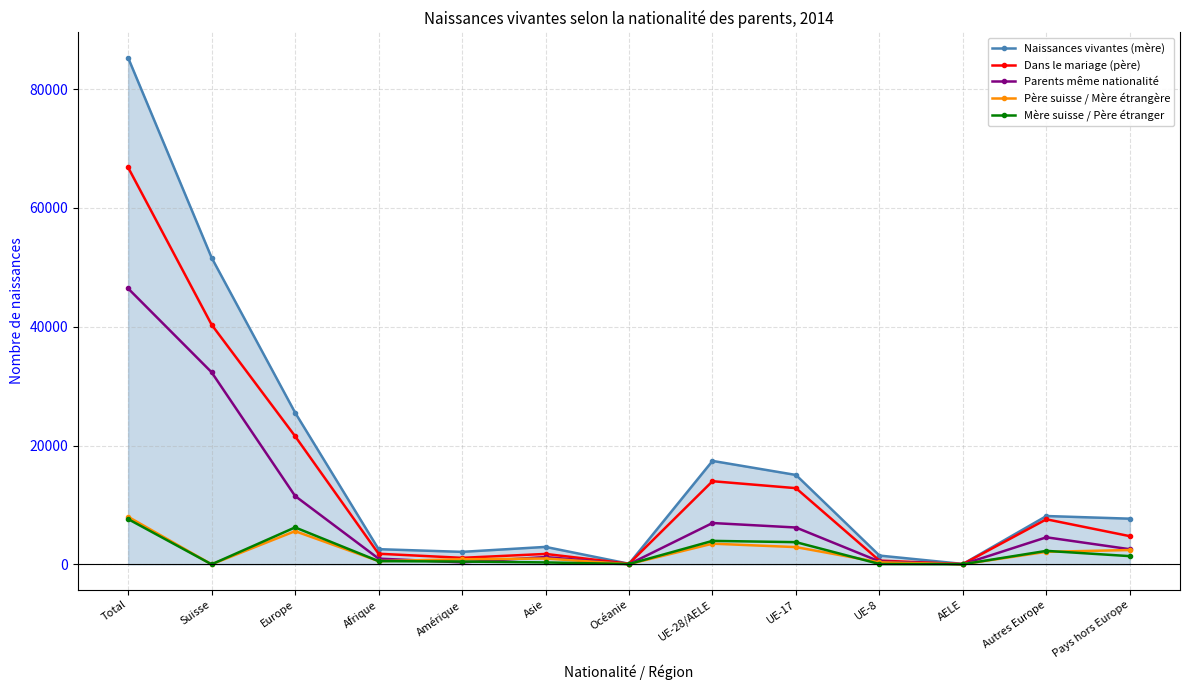

How many data points does each series have?

13